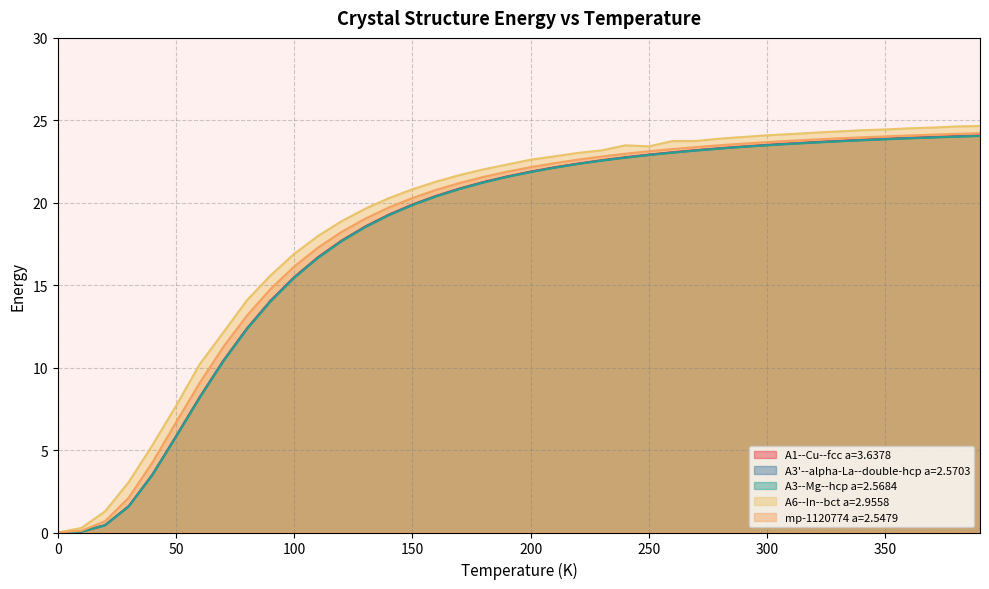

True or false: mp-1120774 a=2.5479 and A3--Mg--hcp a=2.5684 cross at least once.

False